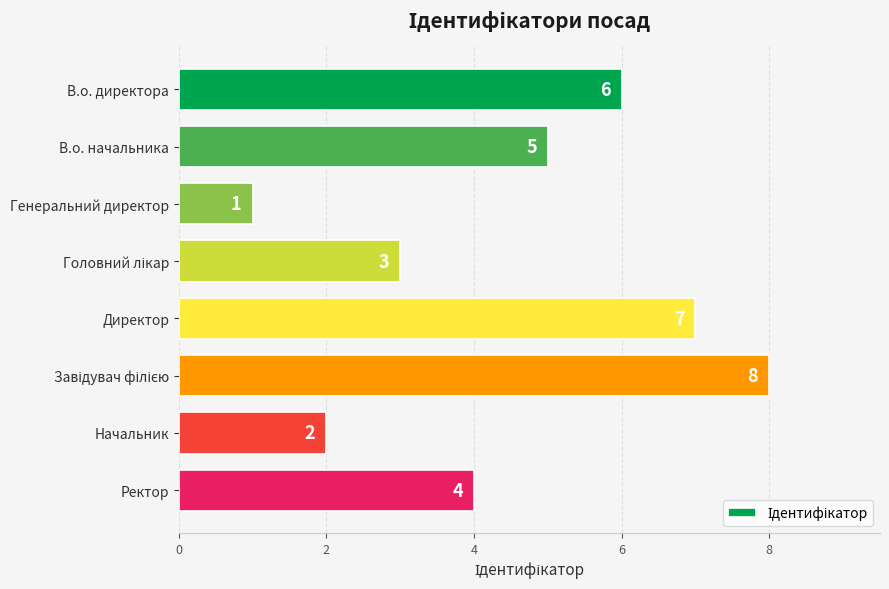

At which category does the chart reach its minimum across all series?

Генеральний директор